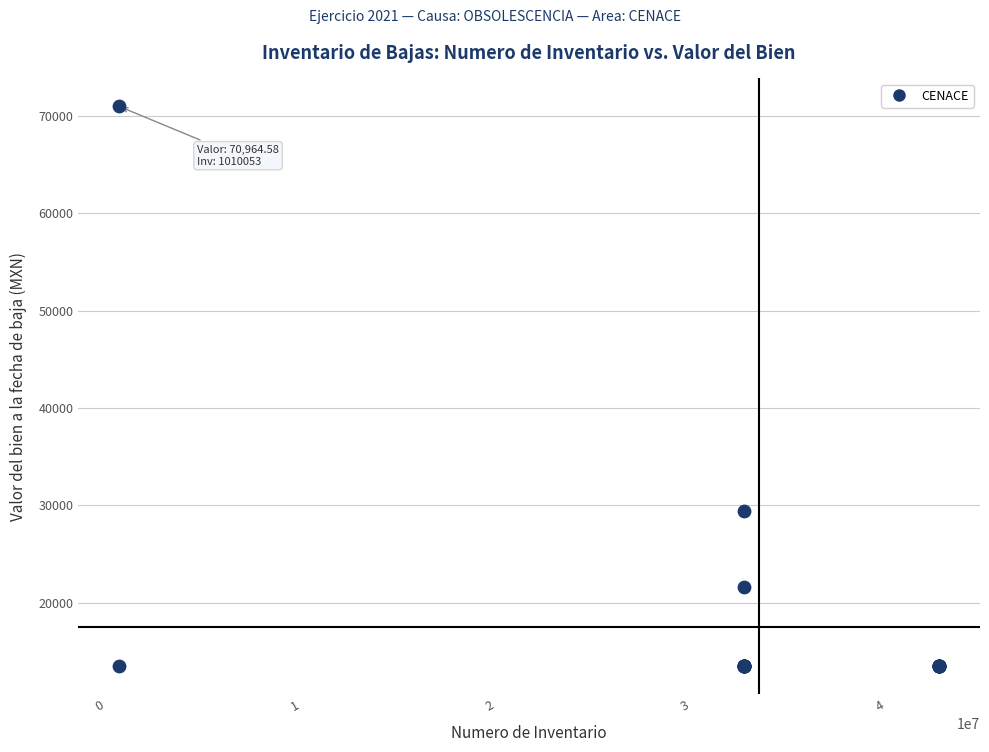

What Y value in the scatter plot is closest to 42211?

29397.5